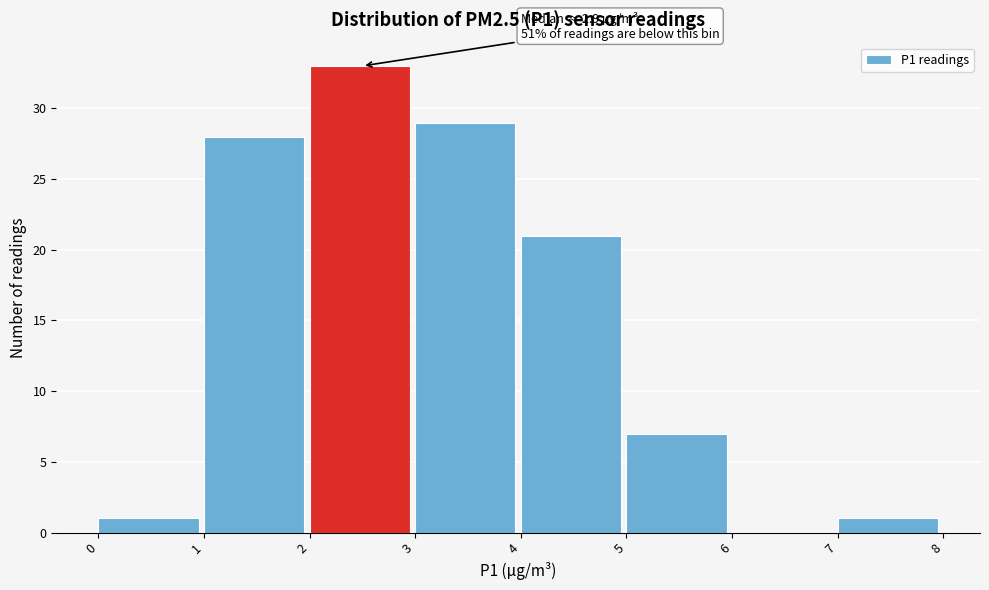

Which range on the x-axis has the tallest bar?

2 to 3